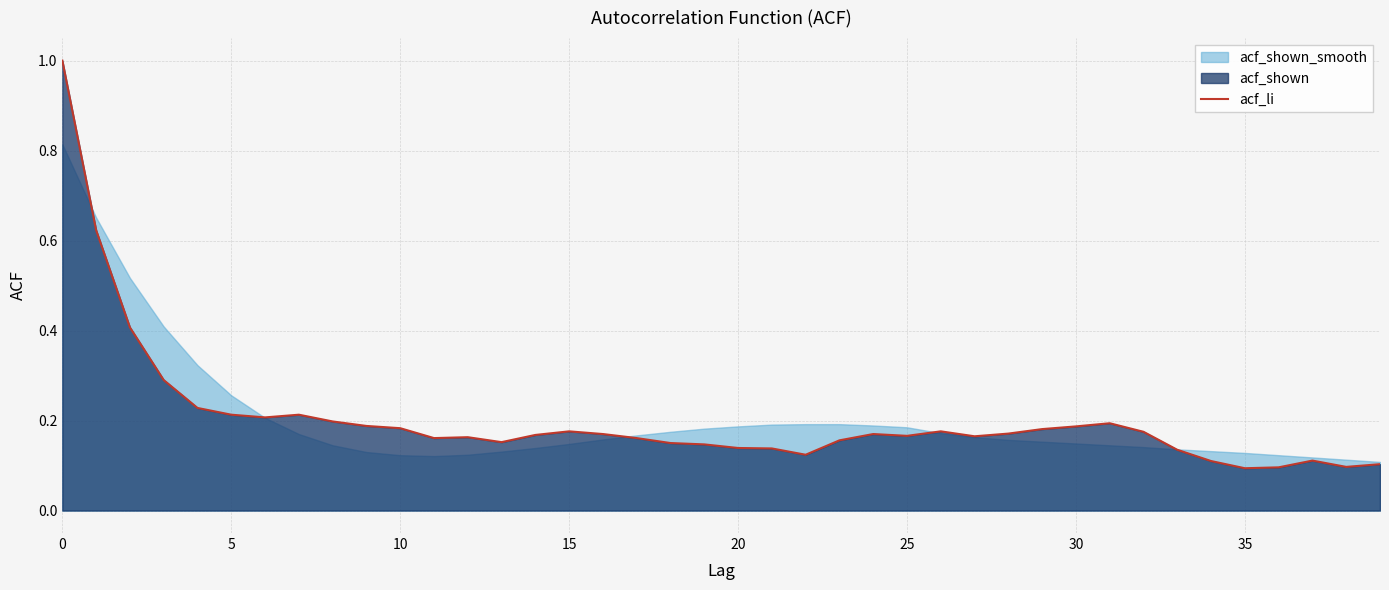

What is the highest value of the acf_li series?

1.0